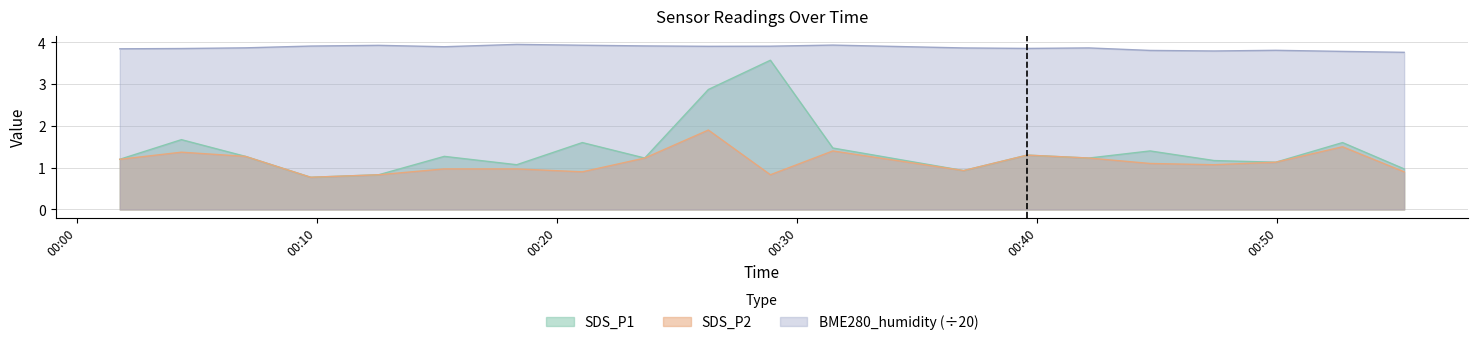

Count the number of data series in this chart.

3